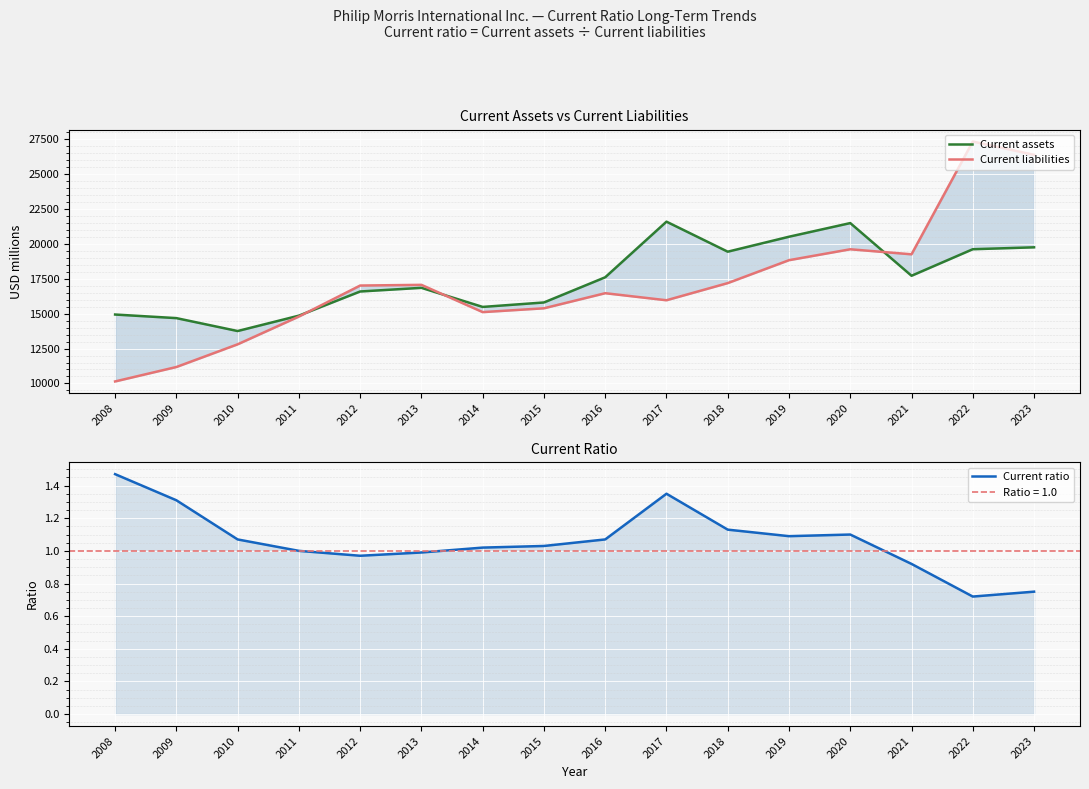

Is it true that Current assets equals 25819.8 at 2021?

False